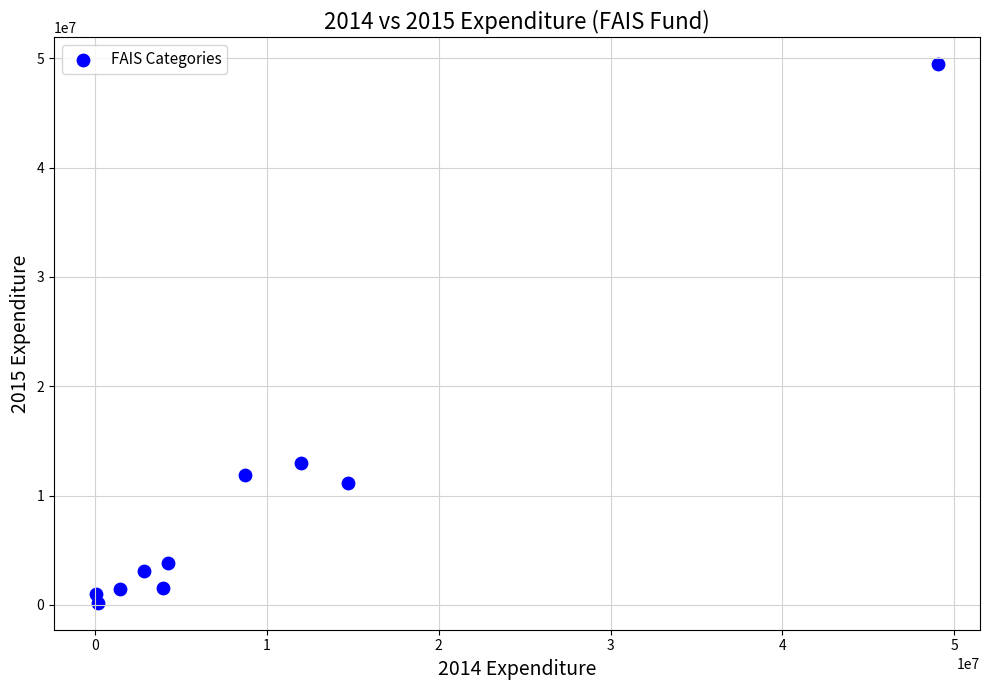

What is the average X value?

9719269.4